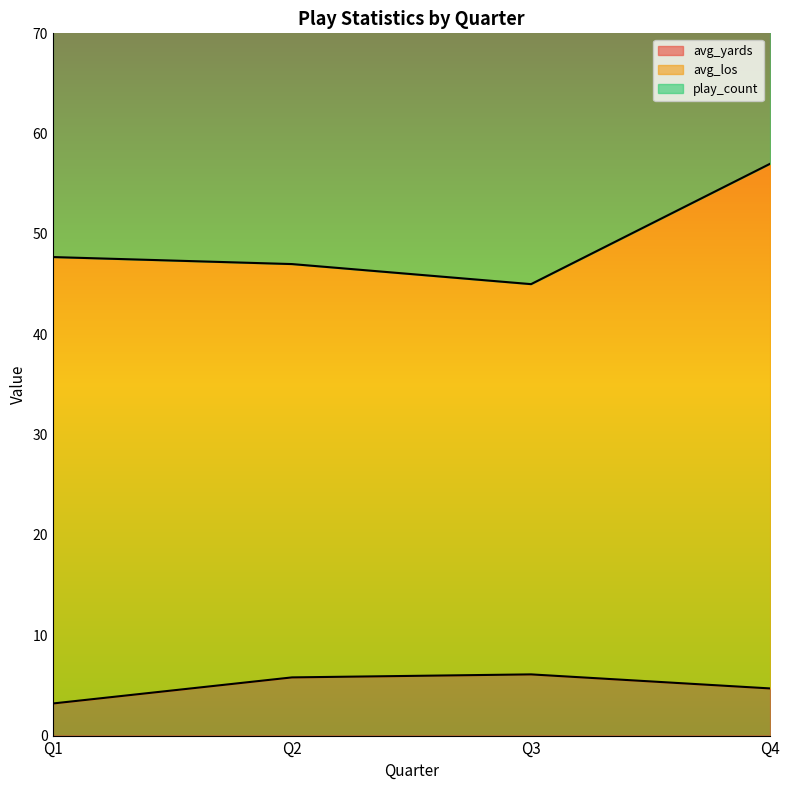

In avg_los, how many points are lower than both neighbors (excluding endpoints)?

1